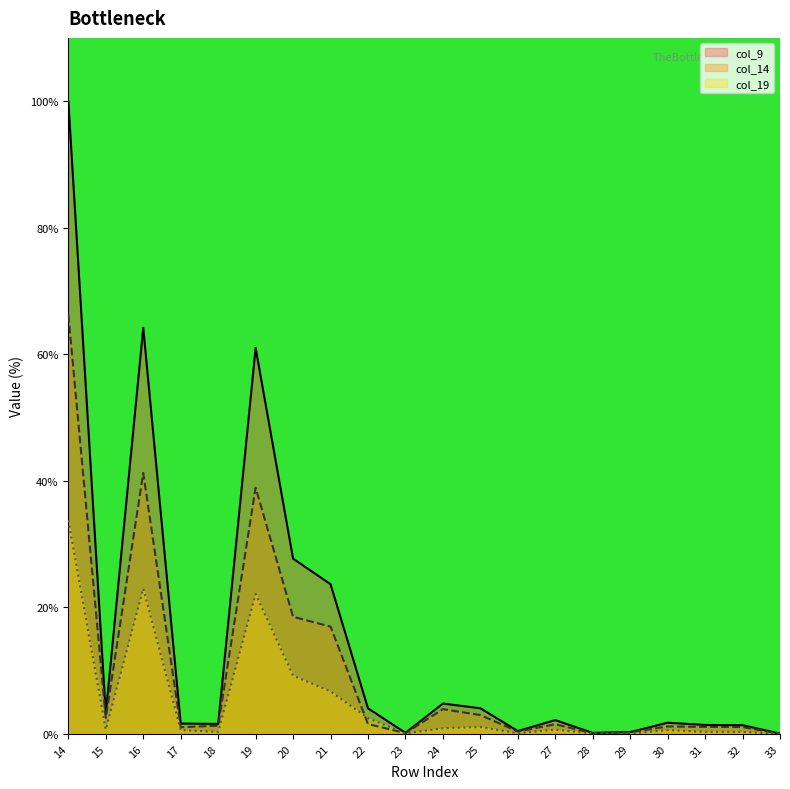

True or false: col_9 and col_19 cross at least once.

False